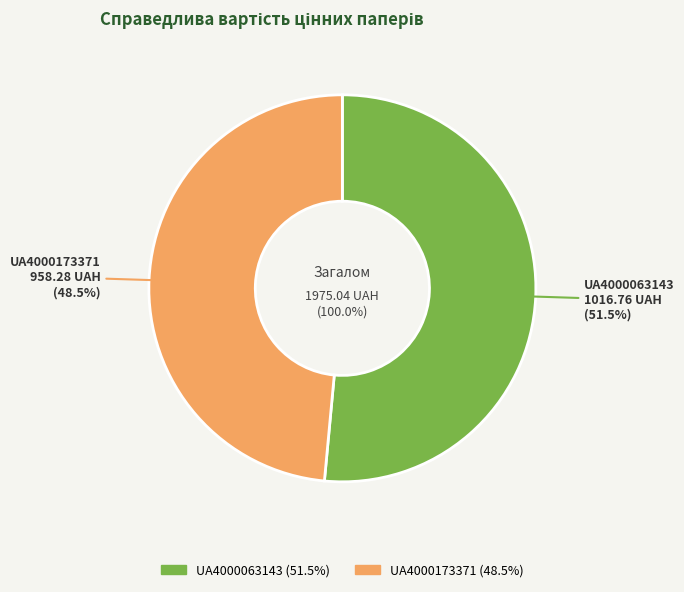

Which category has the biggest portion of the pie?

UA4000063143